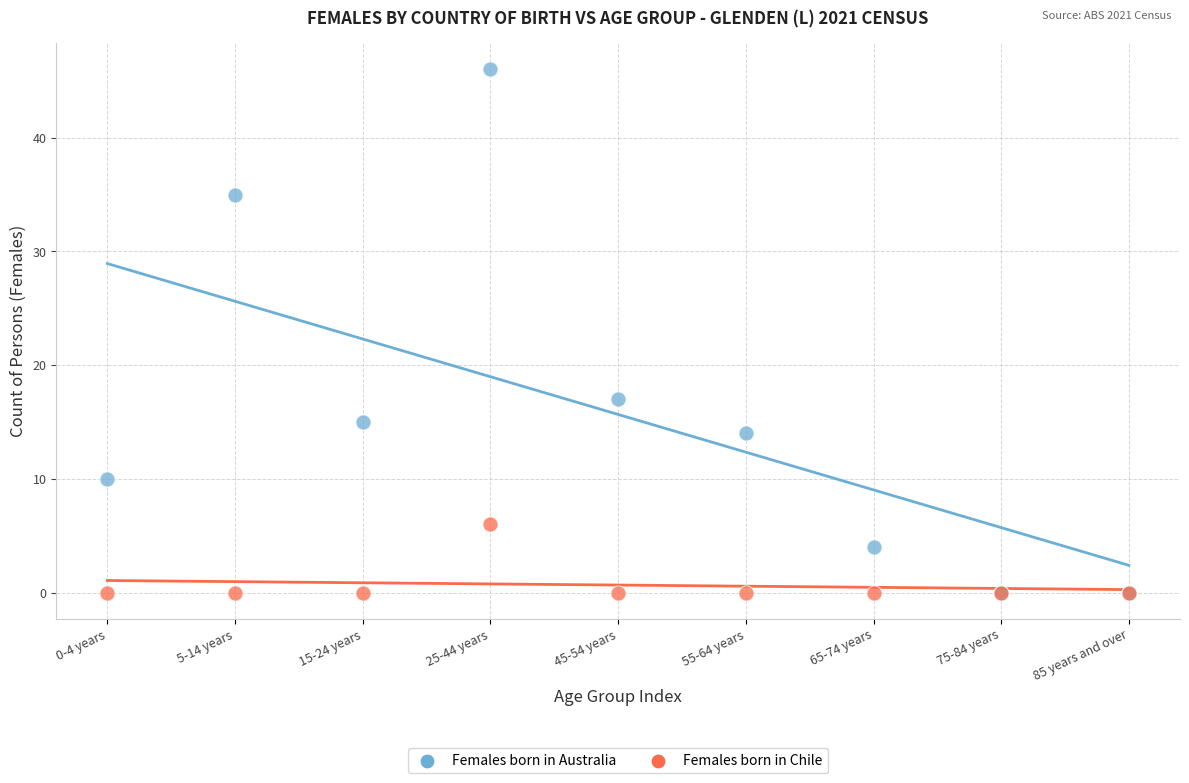

Across all series, what Y value is closest to 23?

17